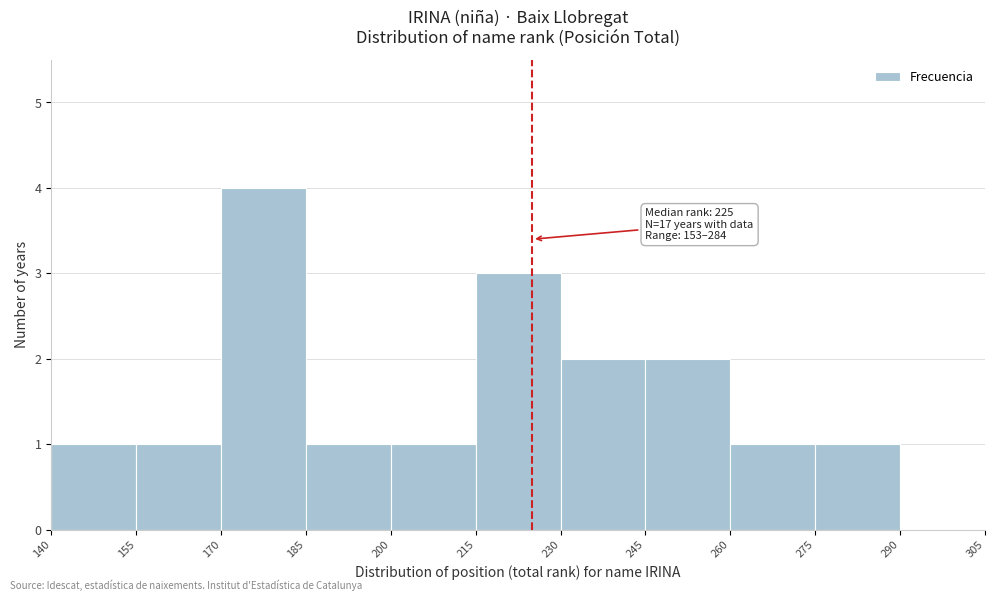

Over which range of the x-axis is the bar tallest?

170 to 185